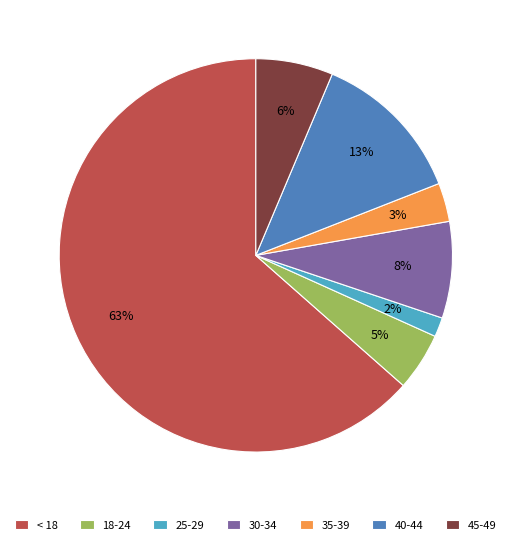

To the nearest percent, what is the combined percentage of 25-29 and 30-34?

10%